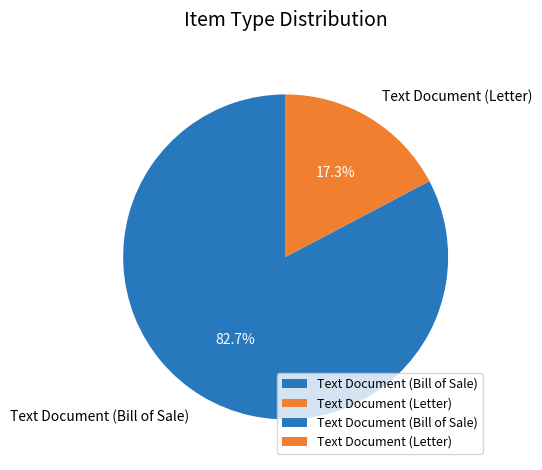

To the nearest percent, what percentage of the pie is Text Document (Letter)?

17%